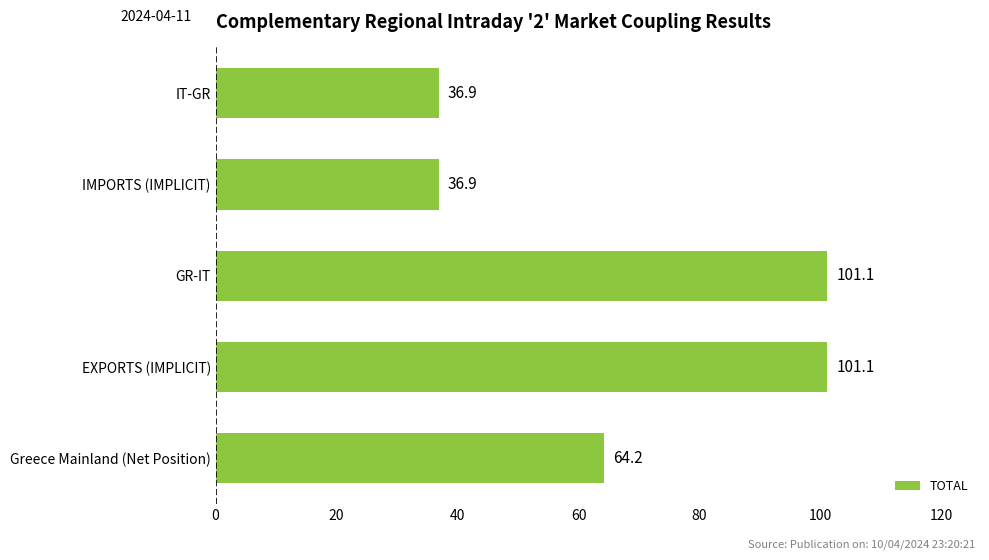

What is the difference between the maximum and minimum values?

64.2